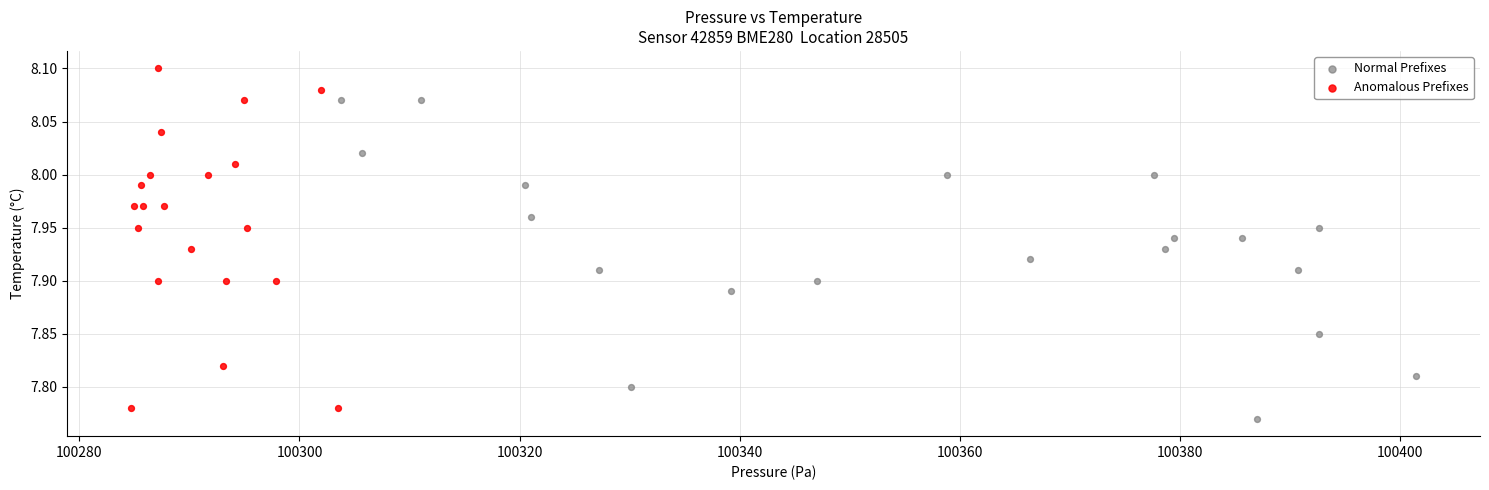

Which series contains the highest Y value?

Anomalous Prefixes